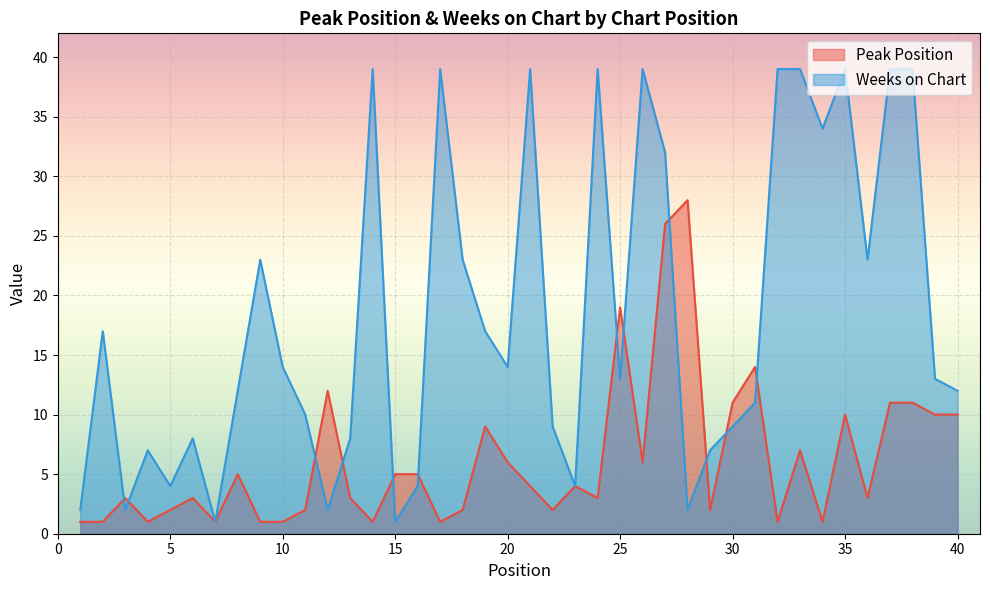

The value of Weeks on Chart at 14 is 39. True or false?

True